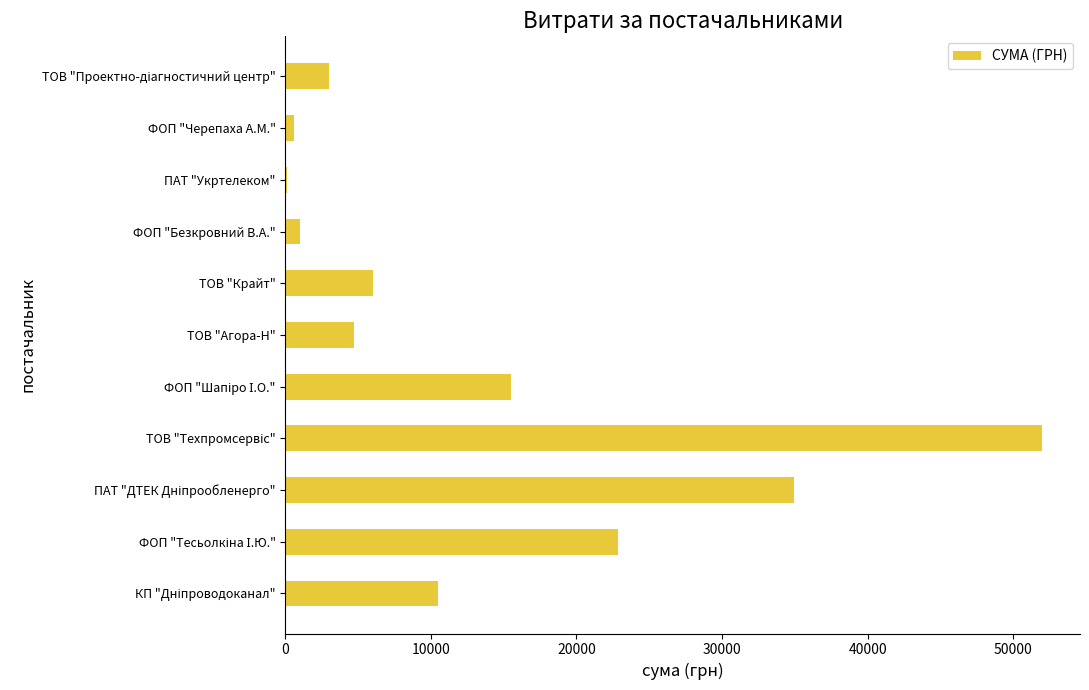

What is the sum of all values?

151249.6